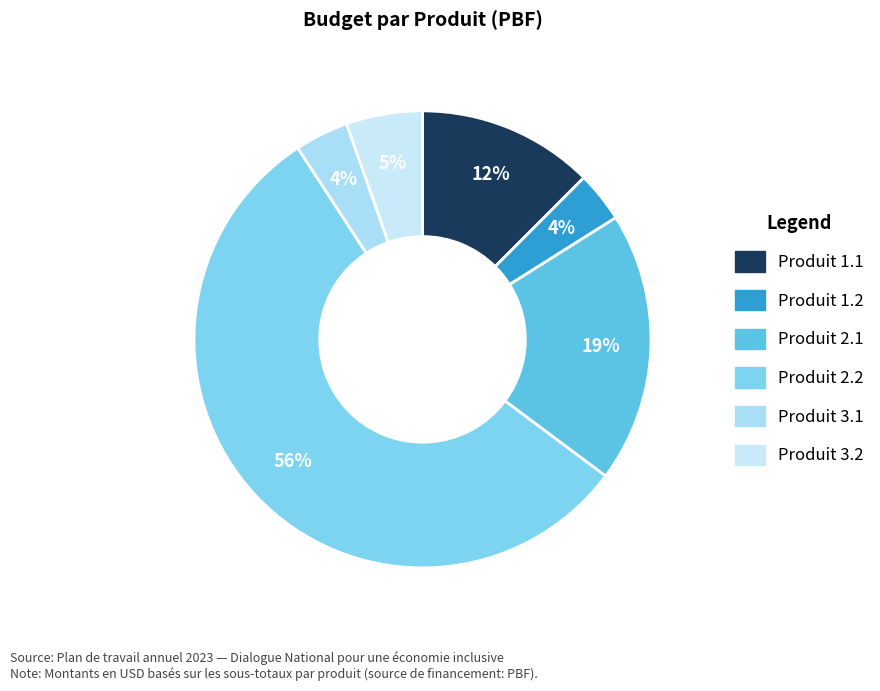

How many segments does this pie chart have?

6